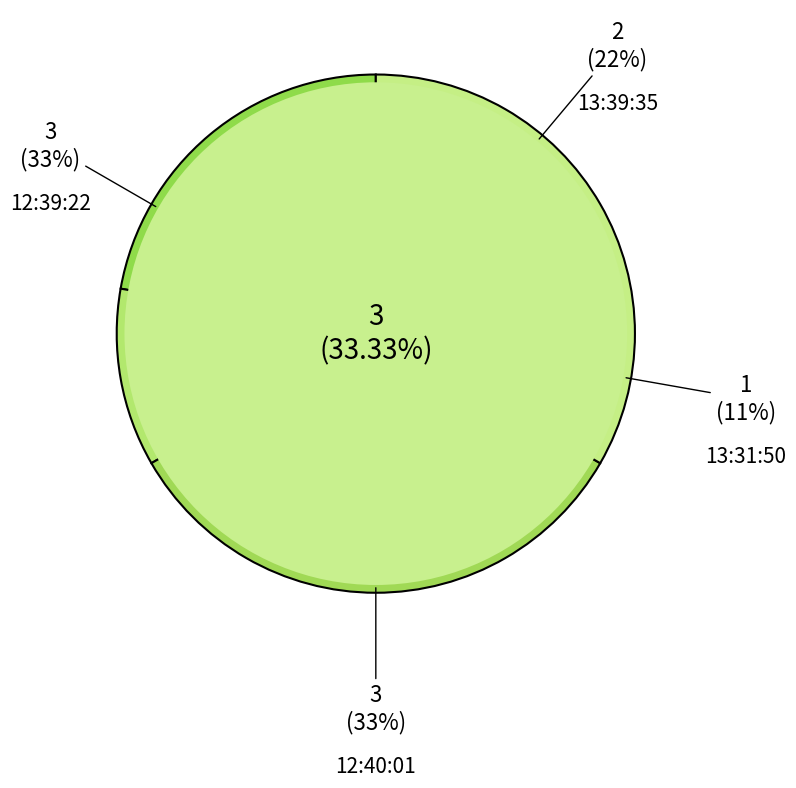

To the nearest percent, what is the difference between the largest and smallest slice percentages?

22%